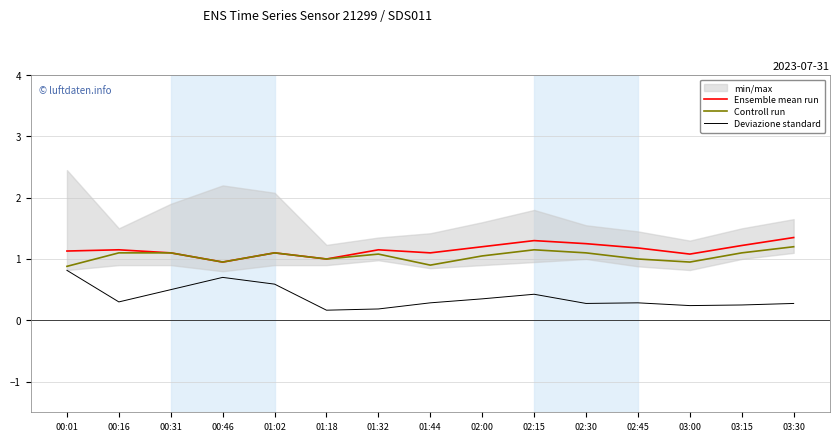

Which series has the largest range (max minus min)?

Deviazione standard